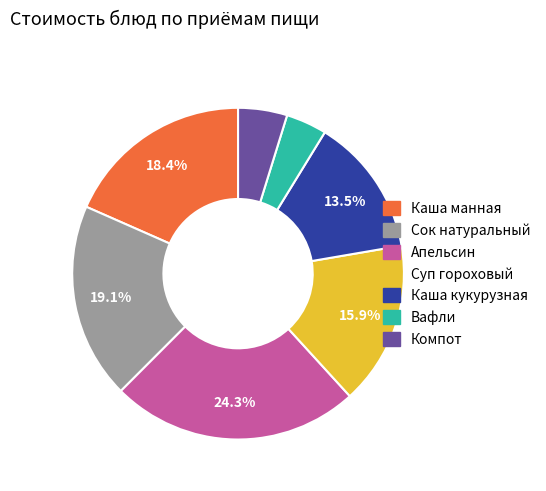

Does Суп гороховый represent more than half of the total?

No